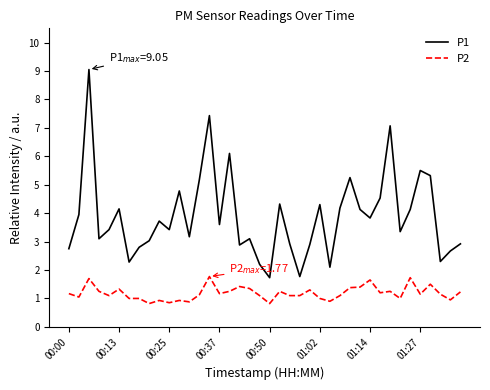

True or false: P1 and P2 cross at least once.

False